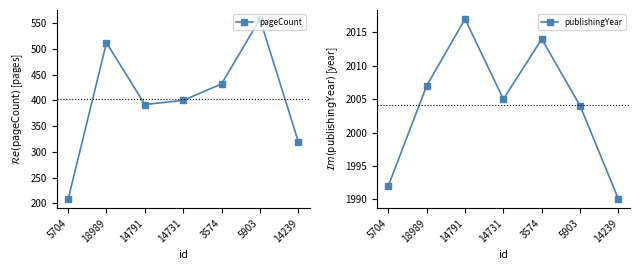

What is the sum of the pageCount values at 3574 and 14791?

824